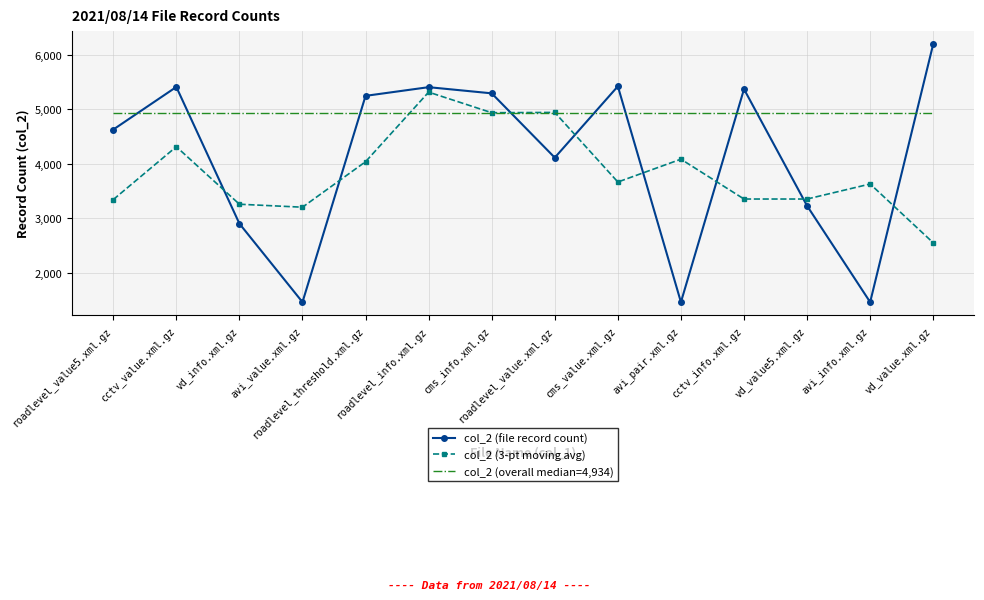

Which series changed the most between cms_value.xml.gz and cctv_info.xml.gz?

col_2 (3-pt moving avg)